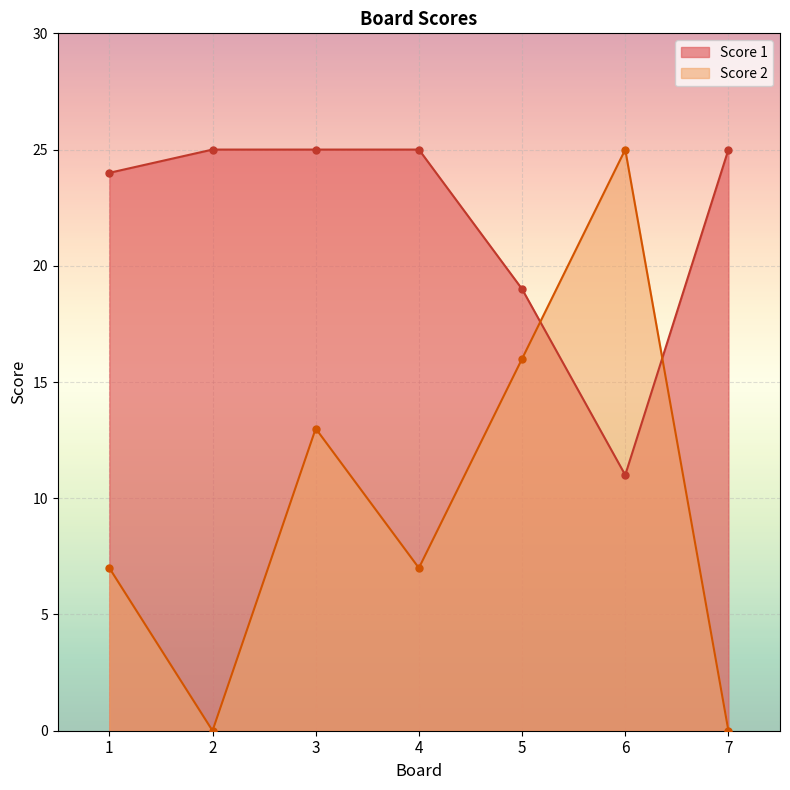

Rank the series by their average value, from lowest to highest.

Score 2, Score 1